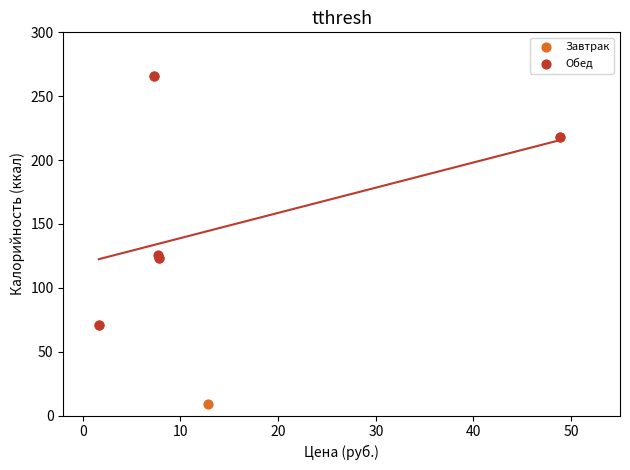

Which series has the largest Y range (max minus min)?

Завтрак